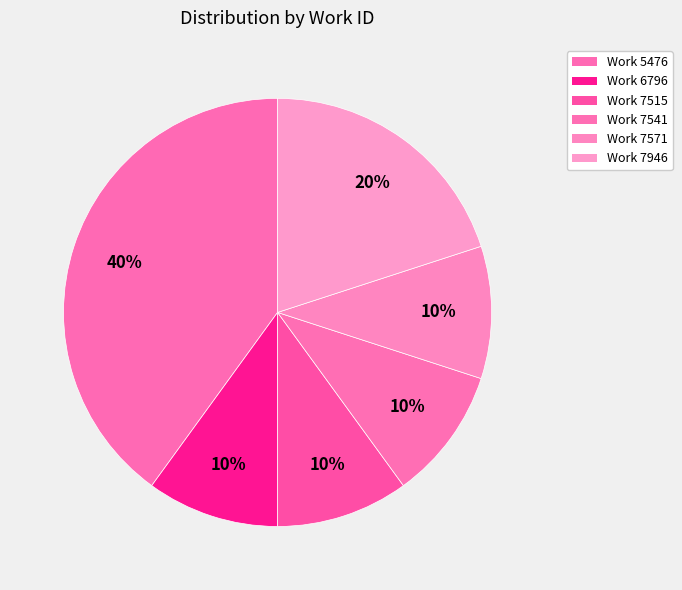

Which slice is the largest?

Work 5476